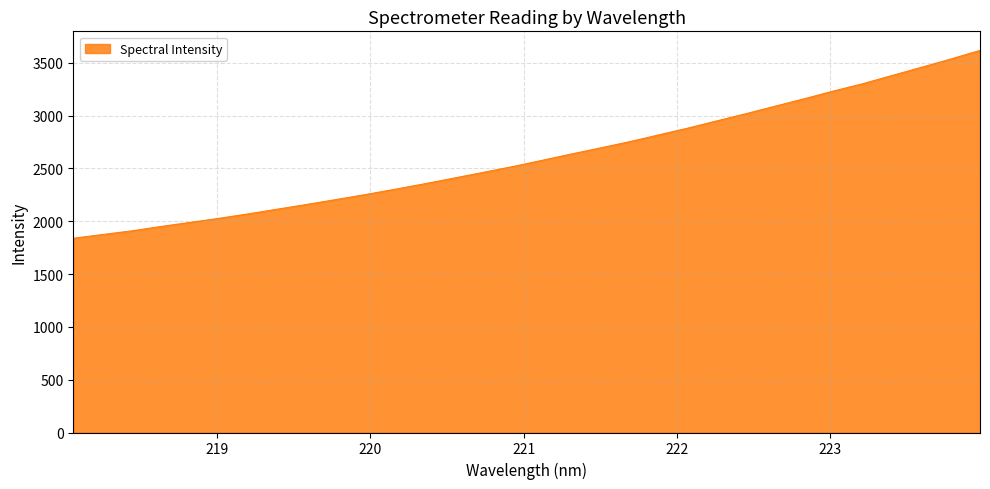

What is the difference between the maximum and minimum values?

1778.9